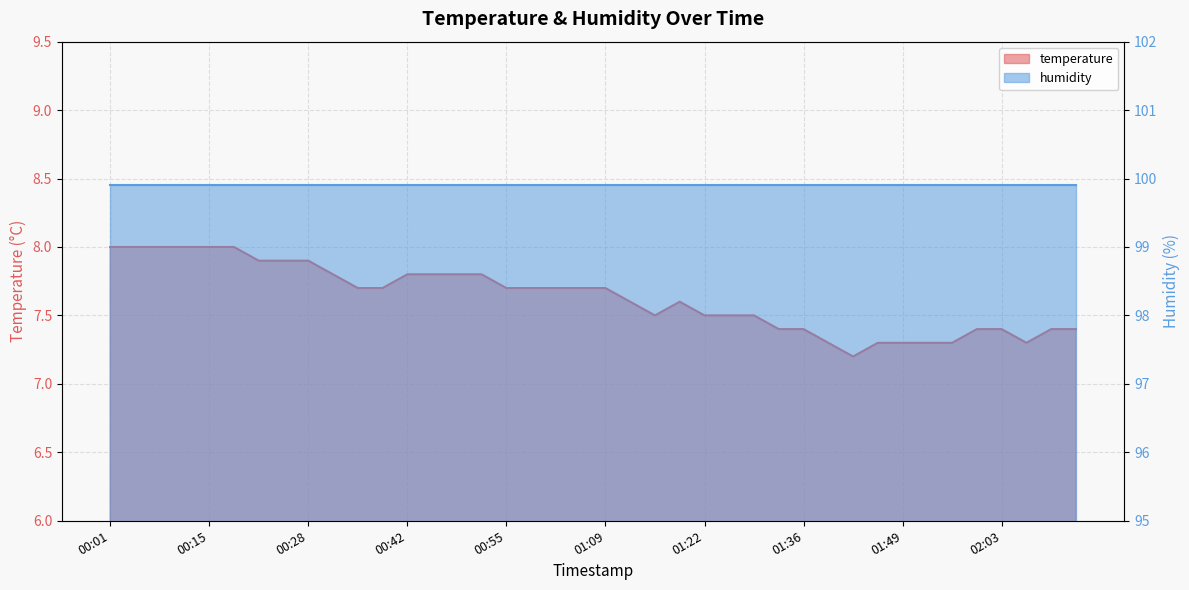

Reading right to left, transcribe all the data shown in this chart.

7.4	7.4	7.3	7.4	7.4	7.3	7.3	7.3	7.3	7.2	7.3	7.4	7.4	7.5	7.5	7.5	7.6	7.5	7.6	7.7	7.7	7.7	7.7	7.7	7.8	7.8	7.8	7.8	7.7	7.7	7.8	7.9	7.9	7.9	8.0	8.0	8.0	8.0	8.0	8.0